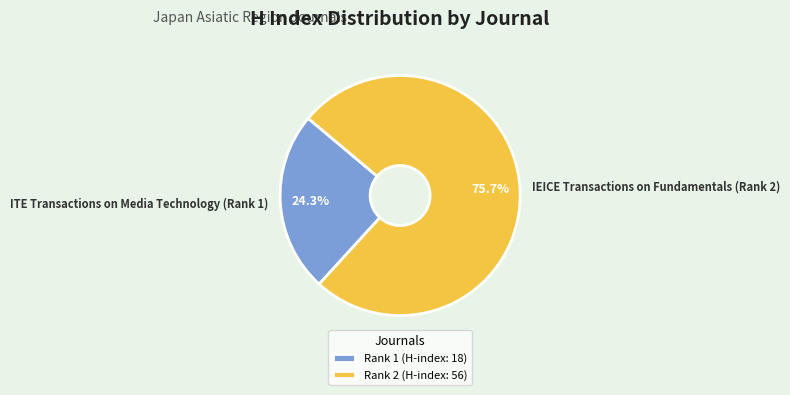

Which category has the smallest portion of the pie?

ITE Transactions on Media Technology (Rank 1)